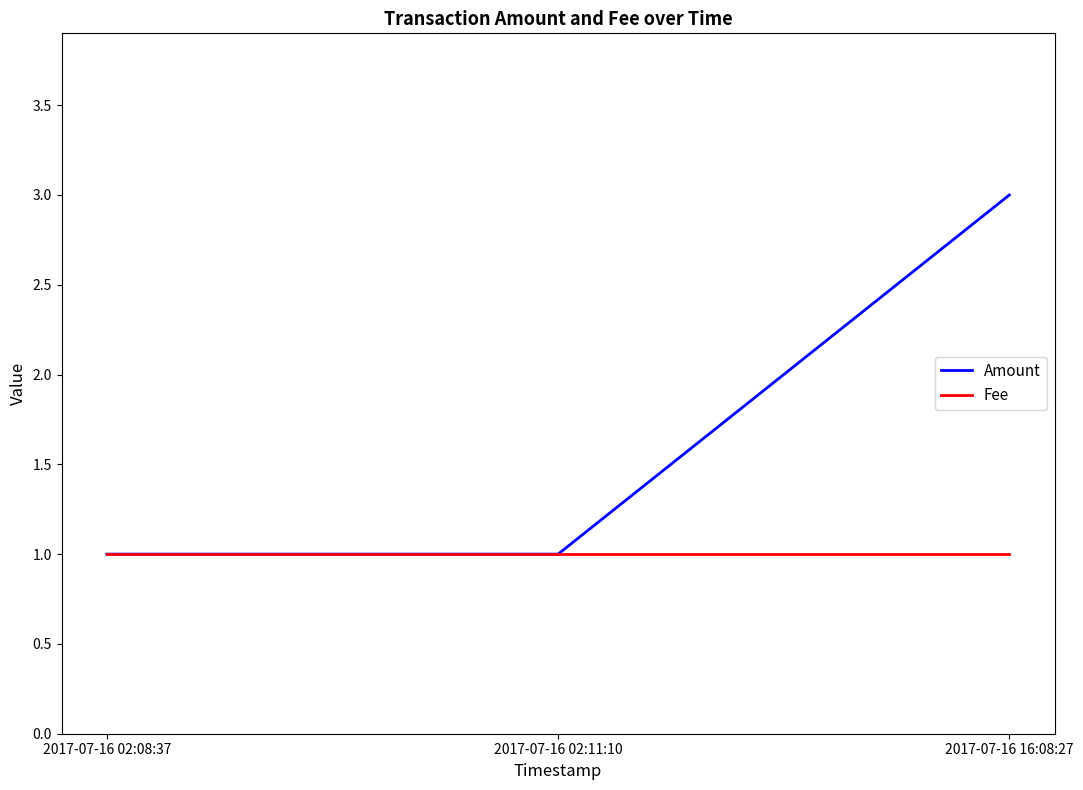

The Amount series shows 2 at 2017-07-16 16:08:27. True or false?

False